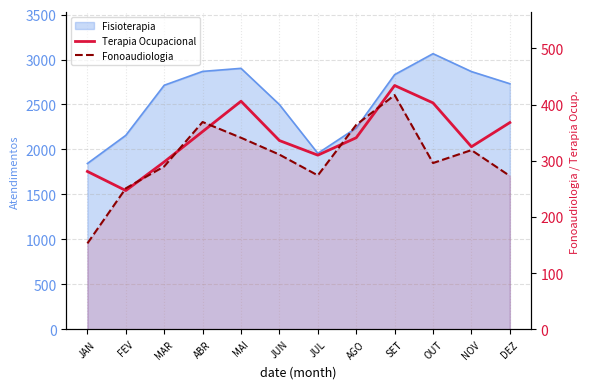

How many interior local valleys does the Terapia Ocupacional series have?

3